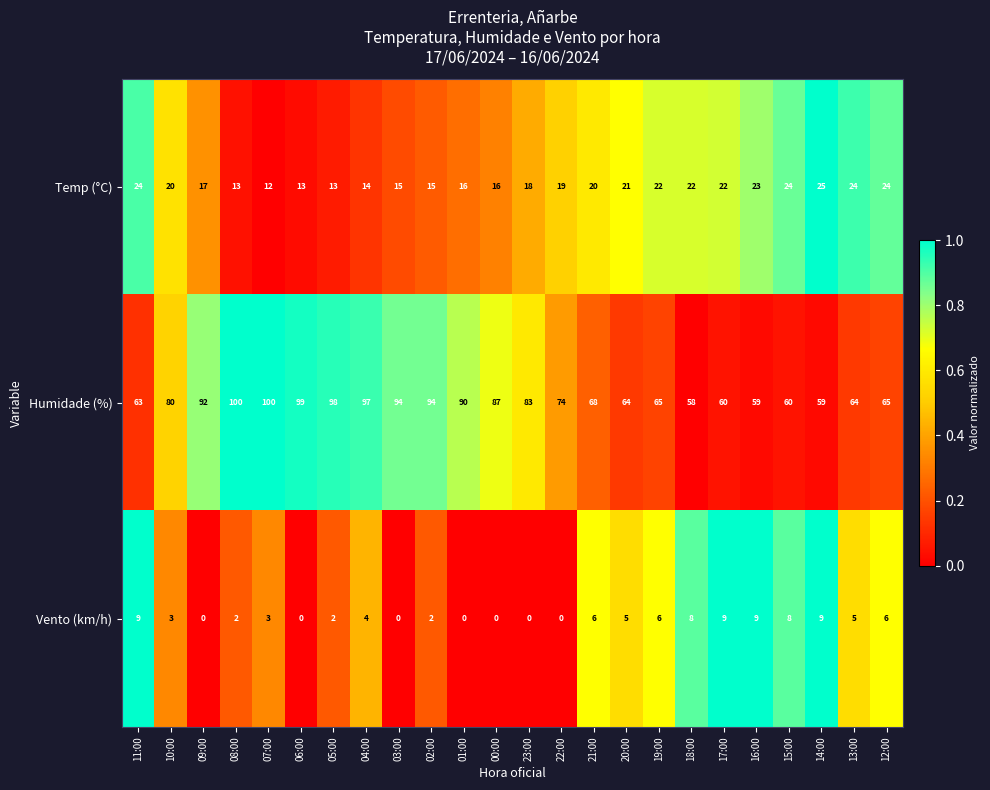

At how many categories does at least one series exceed 0?

24